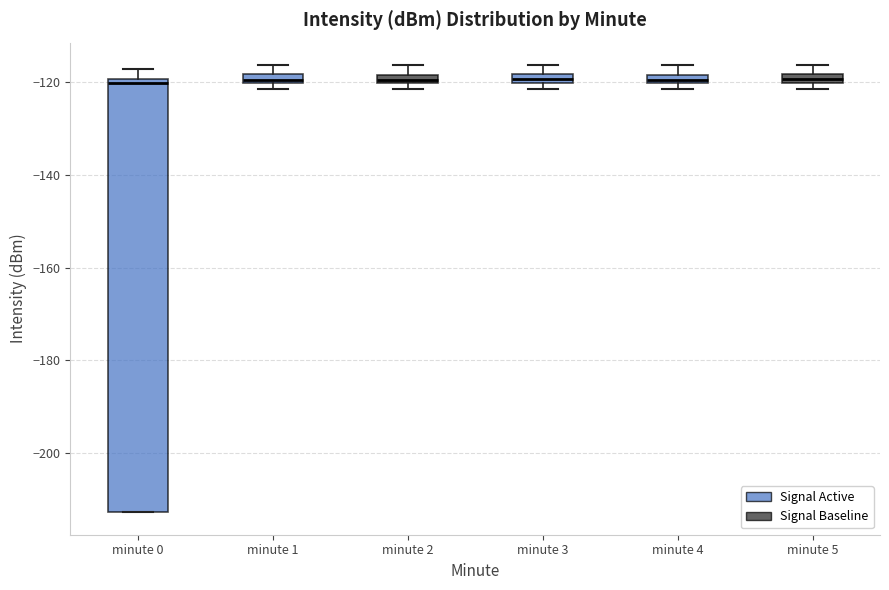

Where is the upper edge of the box for minute 4 on the y-axis? The values are not printed on the chart, so give them approximately, as read against the axis.

-118